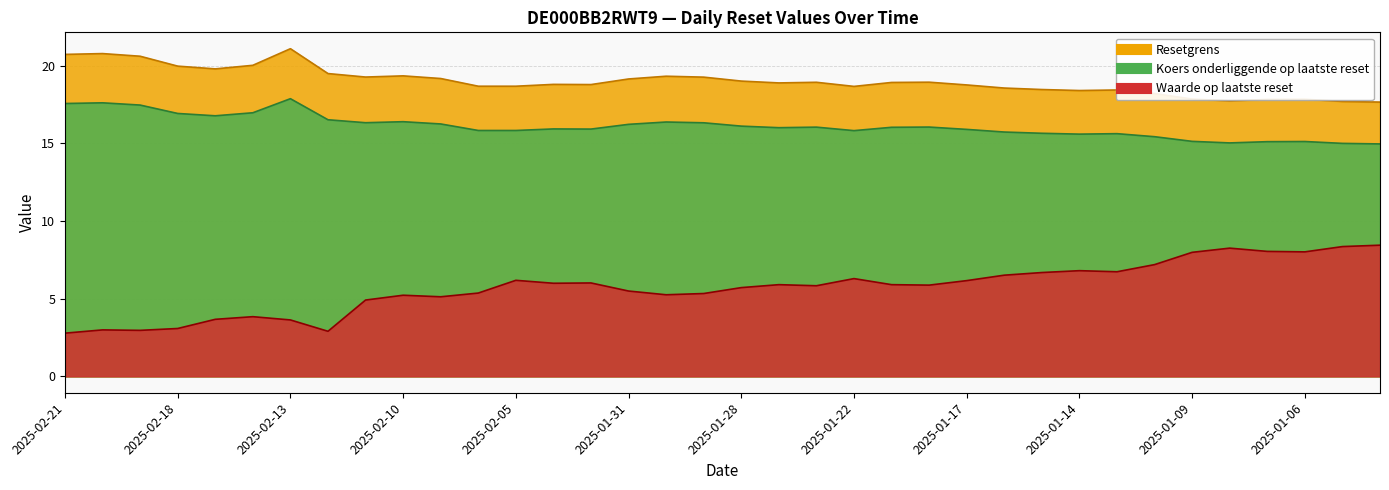

Does the chart have visible grid lines?

Yes